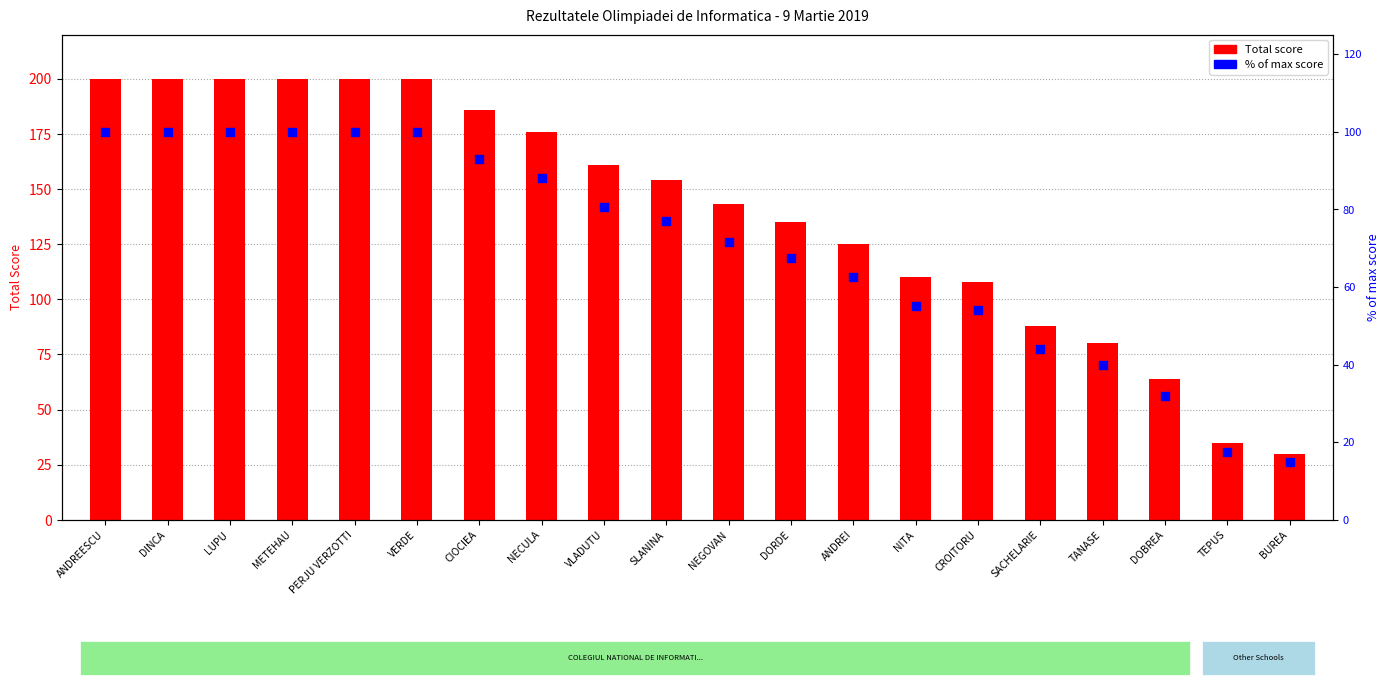

Which series has the largest total across all categories?

Total score